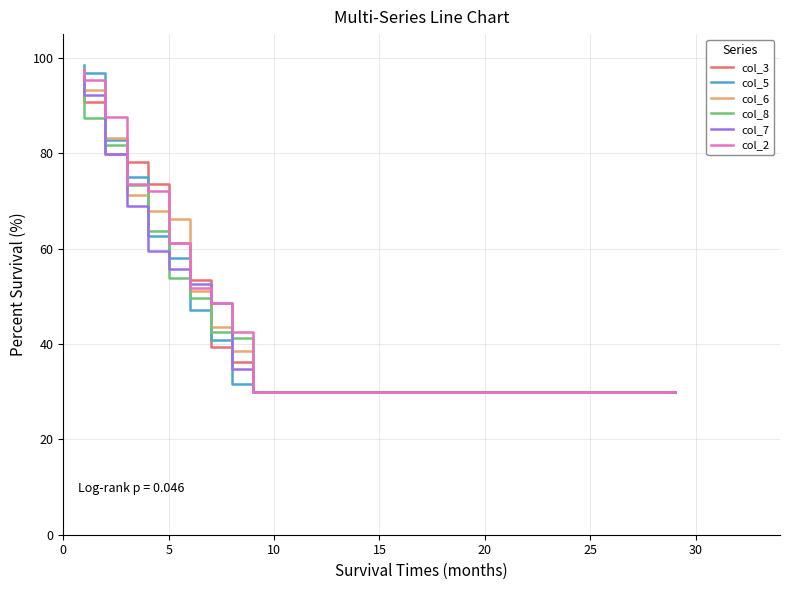

What are all the series names shown in the legend?

col_3, col_5, col_6, col_8, col_7, col_2